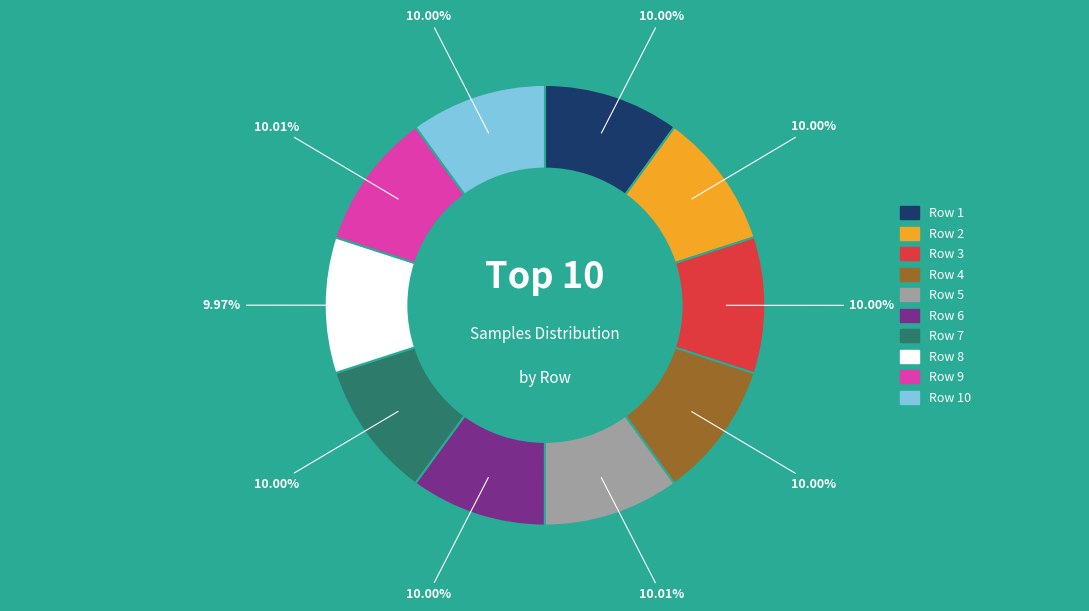

Is there any slice that represents more than half of the pie?

No